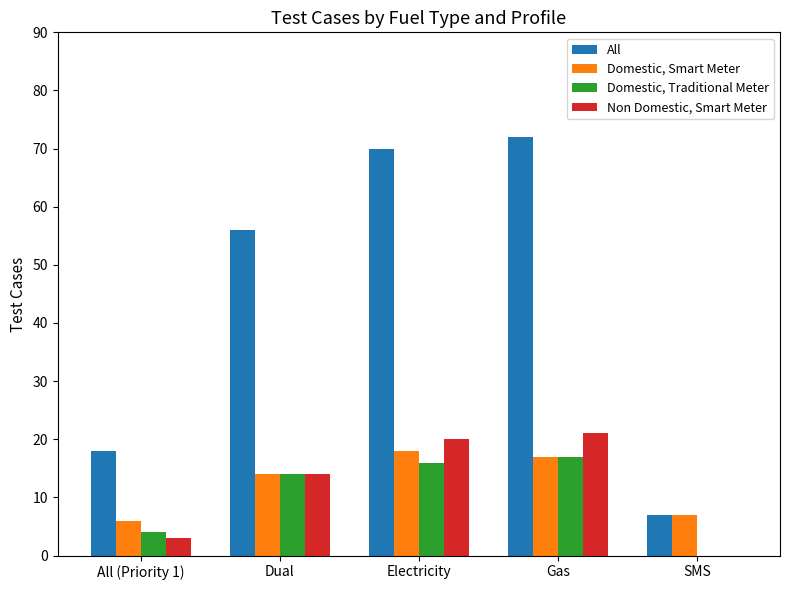

The value of Domestic, Smart Meter at Dual is 14. True or false?

True